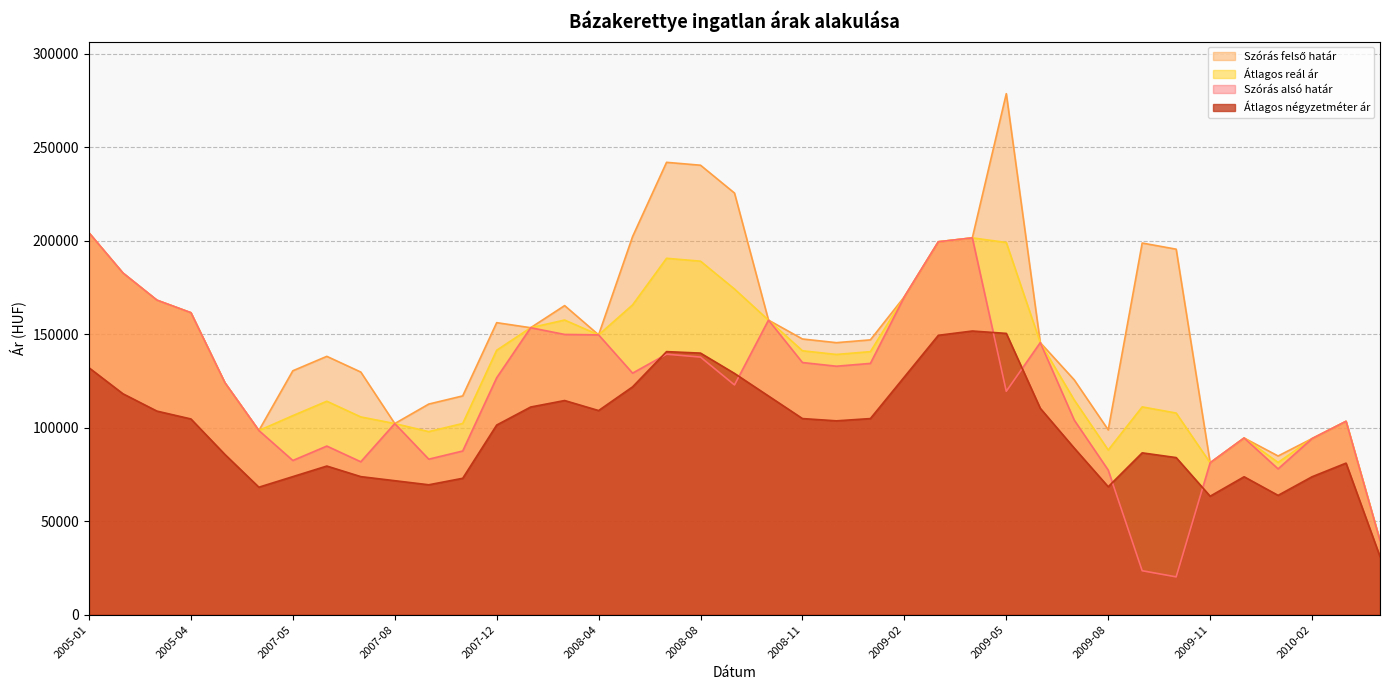

Rank the series by their average value, from lowest to highest.

Átlagos négyzetméter ár, Szórás alsó határ, Átlagos reál ár, Szórás felső határ